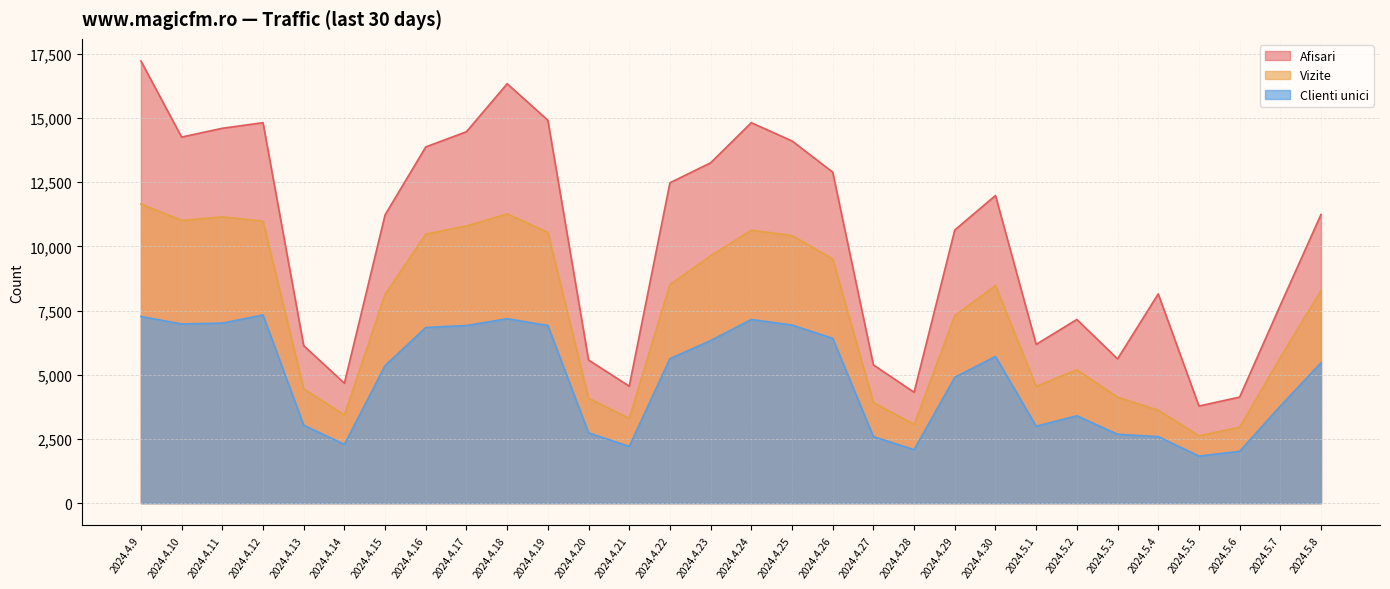

Rank the categories by Afisari value from highest to lowest.

2024.4.9, 2024.4.18, 2024.4.19, 2024.4.12, 2024.4.24, 2024.4.11, 2024.4.17, 2024.4.10, 2024.4.25, 2024.4.16, 2024.4.23, 2024.4.26, 2024.4.22, 2024.4.30, 2024.5.8, 2024.4.15, 2024.4.29, 2024.5.4, 2024.5.7, 2024.5.2, 2024.5.1, 2024.4.13, 2024.5.3, 2024.4.20, 2024.4.27, 2024.4.14, 2024.4.21, 2024.4.28, 2024.5.6, 2024.5.5